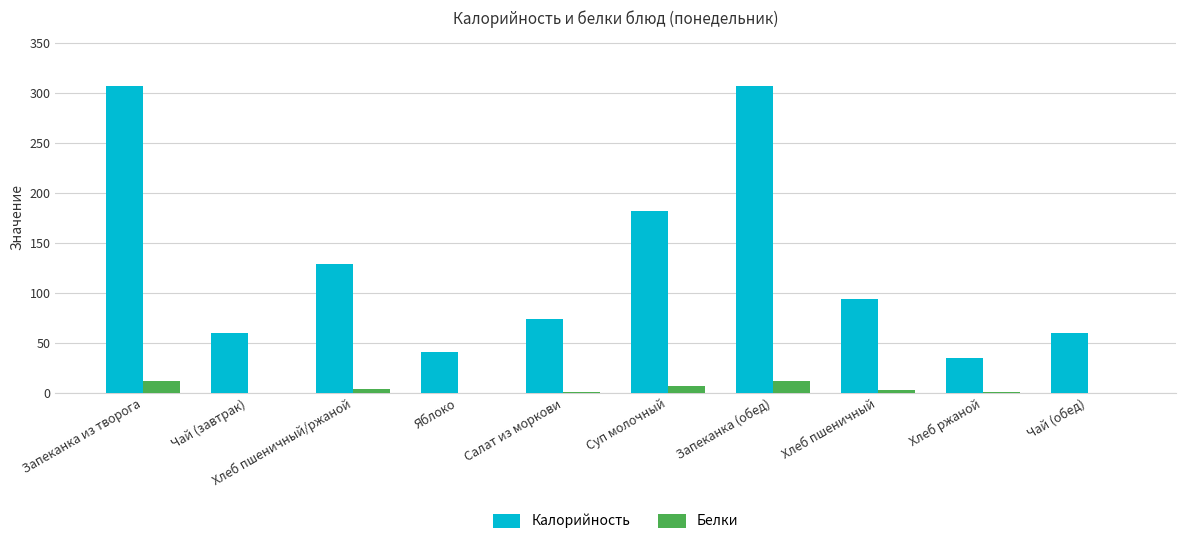

What is the maximum value shown in the chart?

306.8